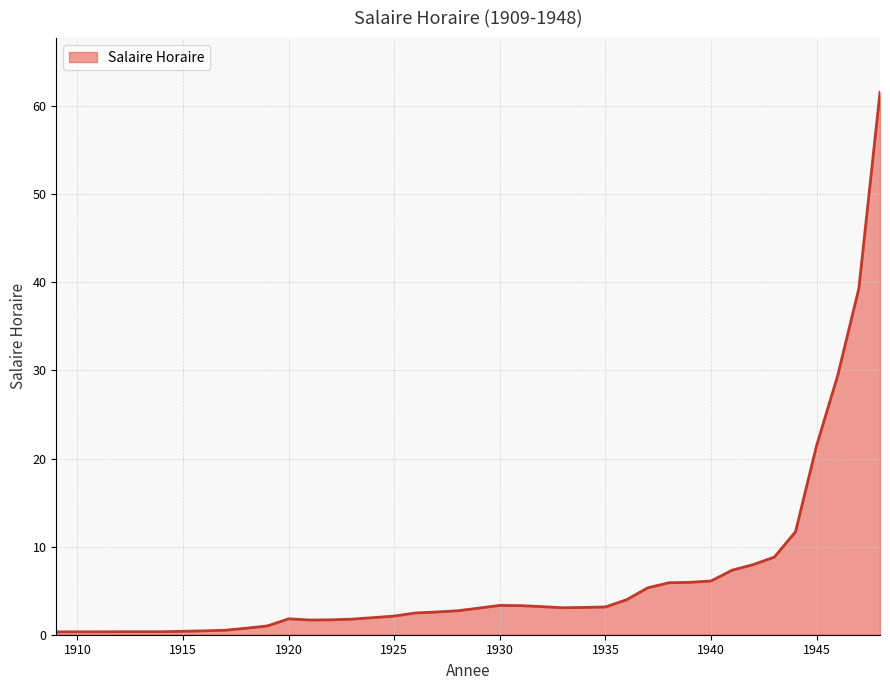

At which category does the data reach its first local valley?

1921